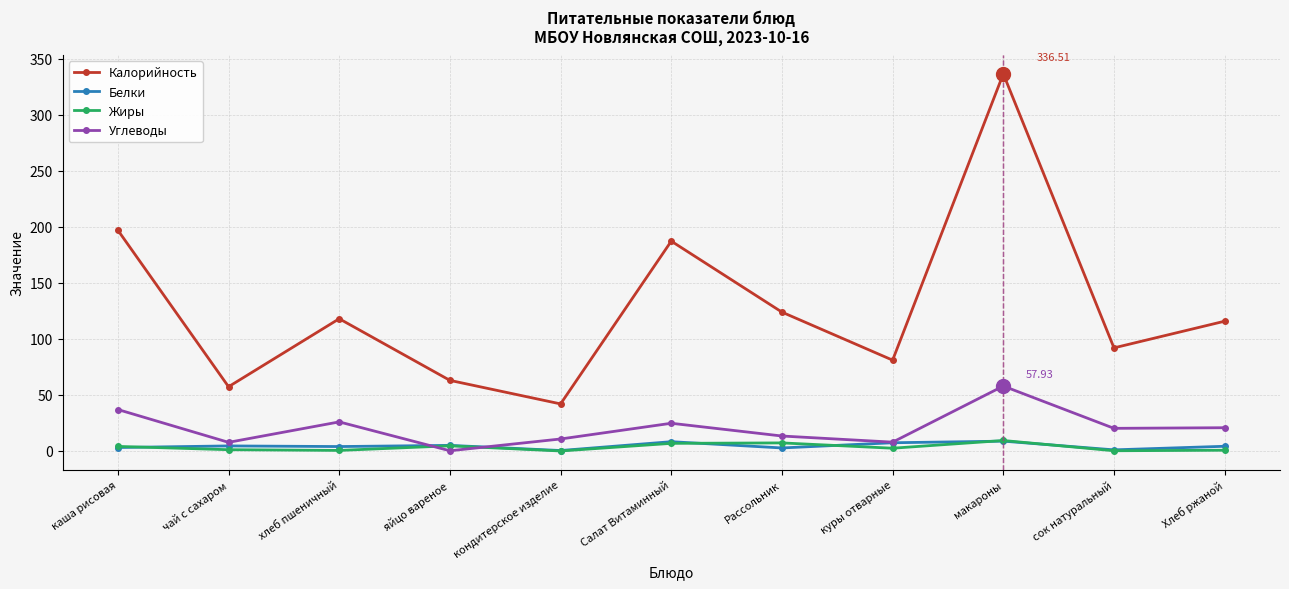

The value of Углеводы at сок натуральный is 20.2. True or false?

True